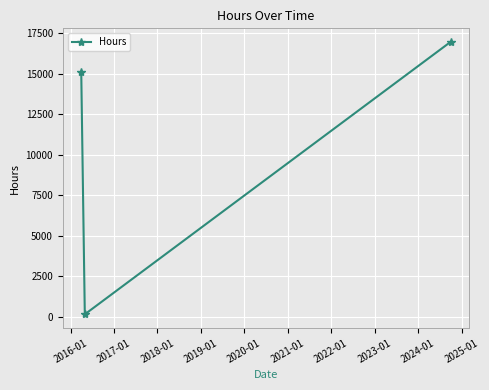

Reading right to left, what are all the values shown in this chart?

16944	168	15088